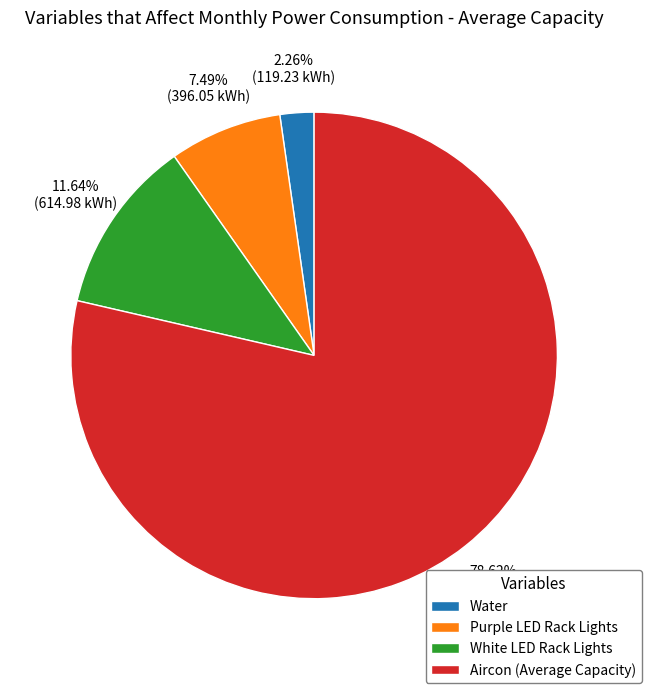

Is there a majority slice in this chart?

Yes